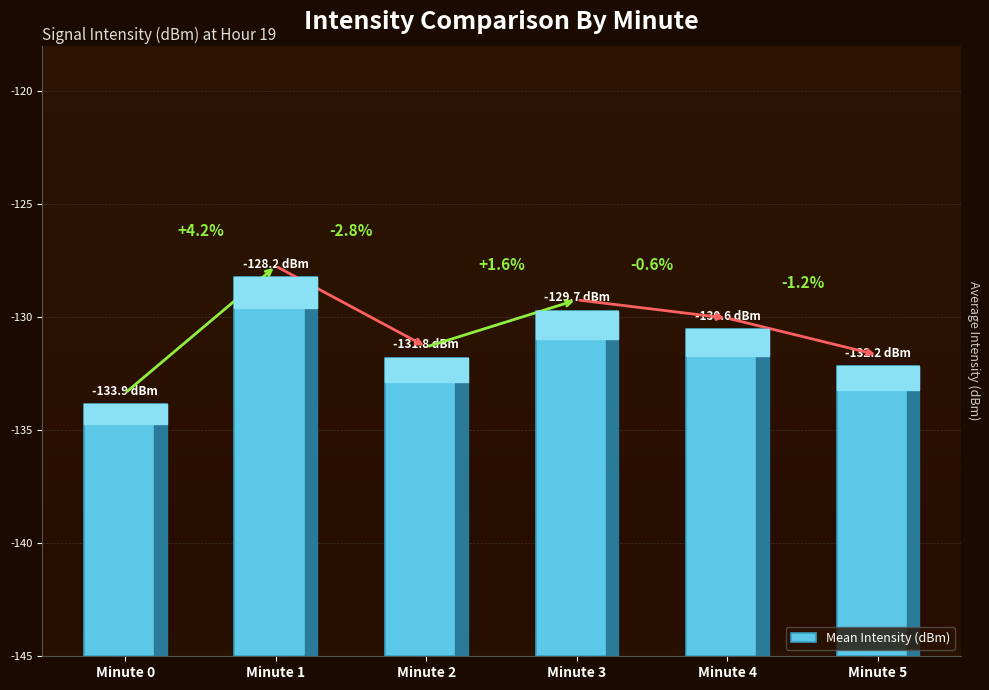

How many categories are shown in the chart?

6